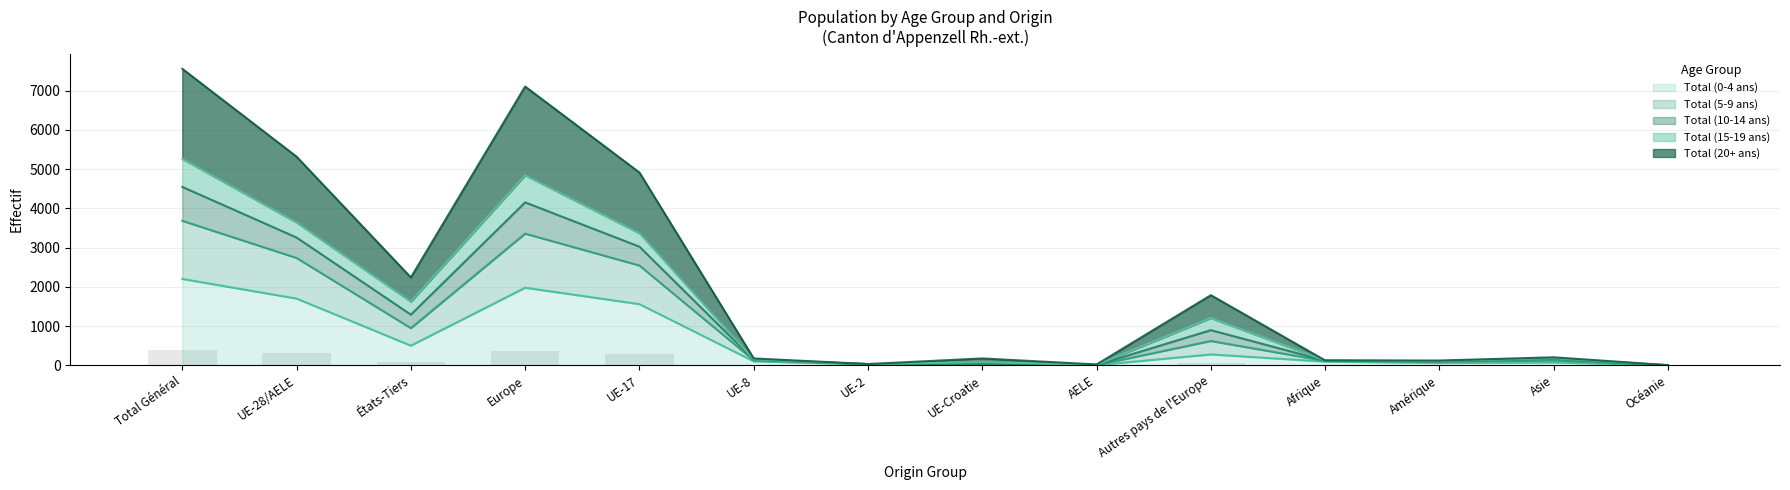

Which category has the highest value in the Total (0-4 ans) series?

Total Général